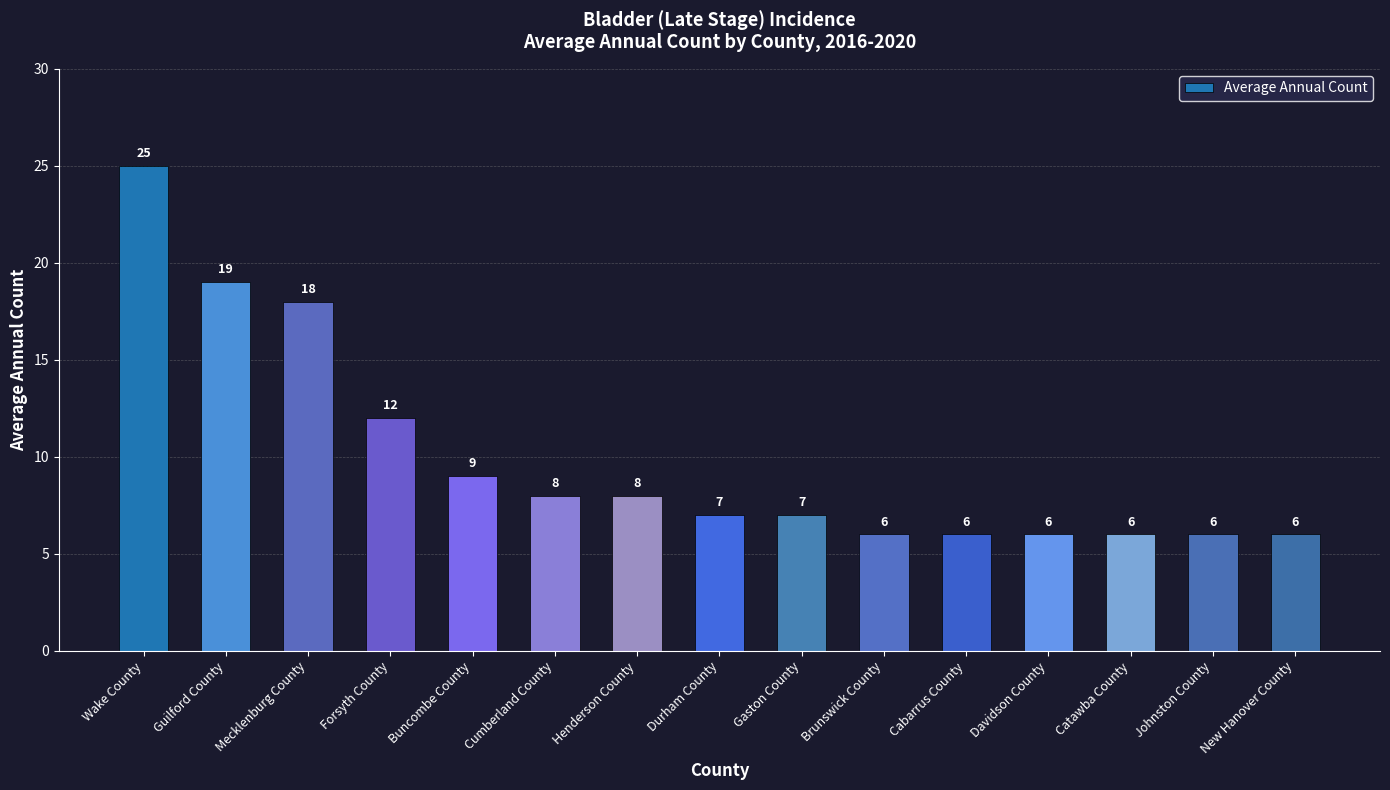

Reading right to left, transcribe all the data shown in this chart.

6	6	6	6	6	6	7	7	8	8	9	12	18	19	25